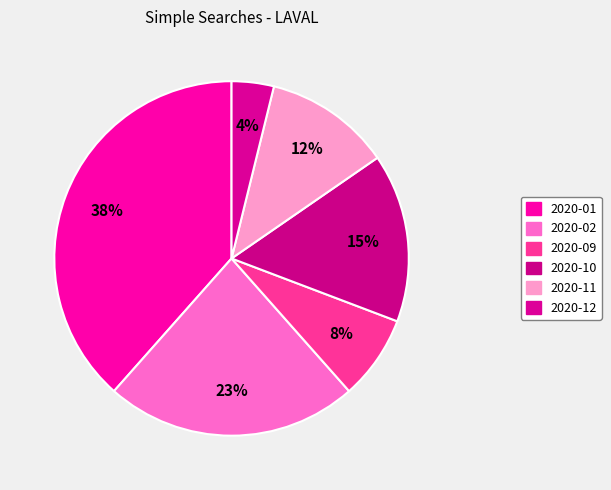

How many segments does this pie chart have?

6